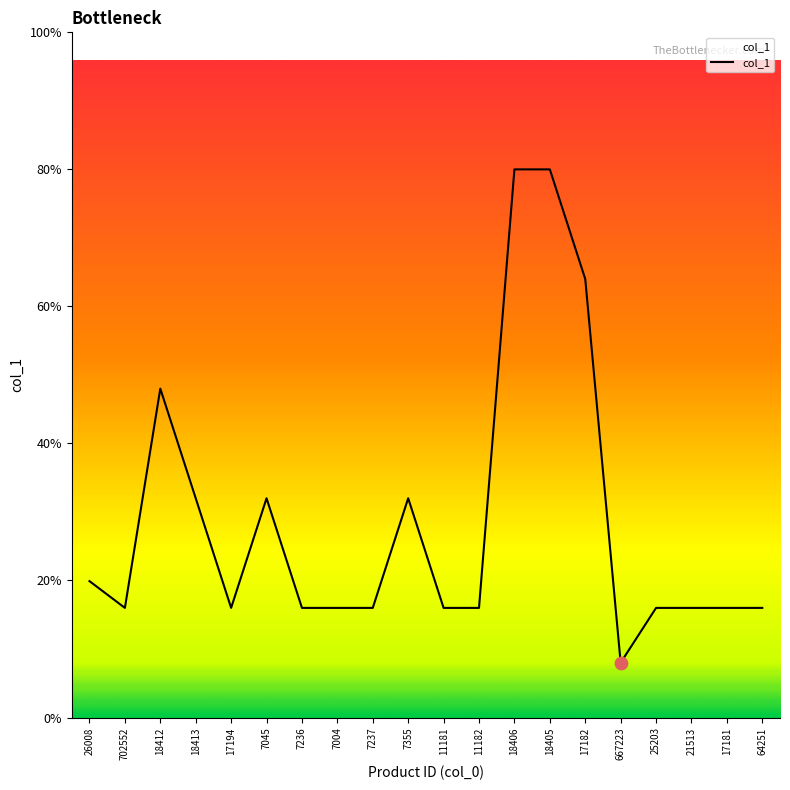

What is the ratio of the value at 702552 to the value at 11182?

1.0